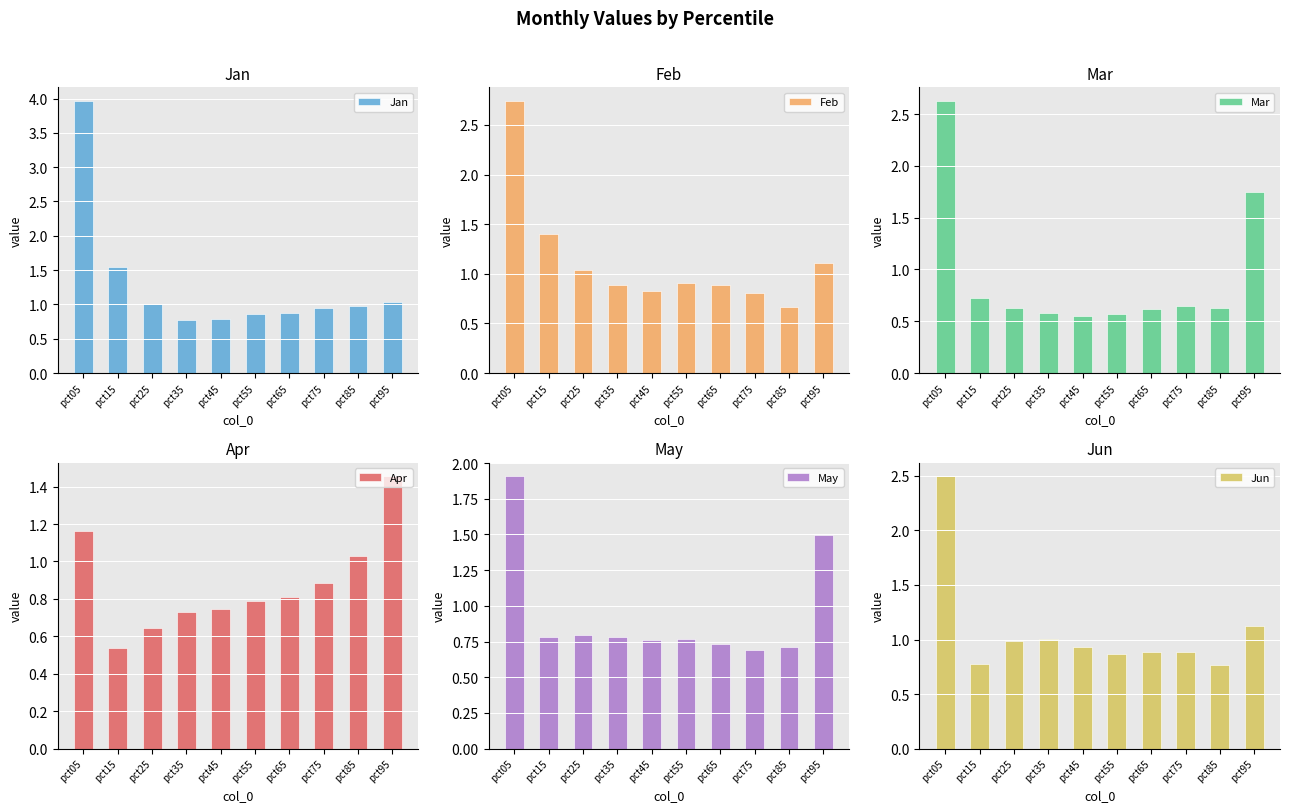

Which category has the lowest value in the Jun series?

pct85